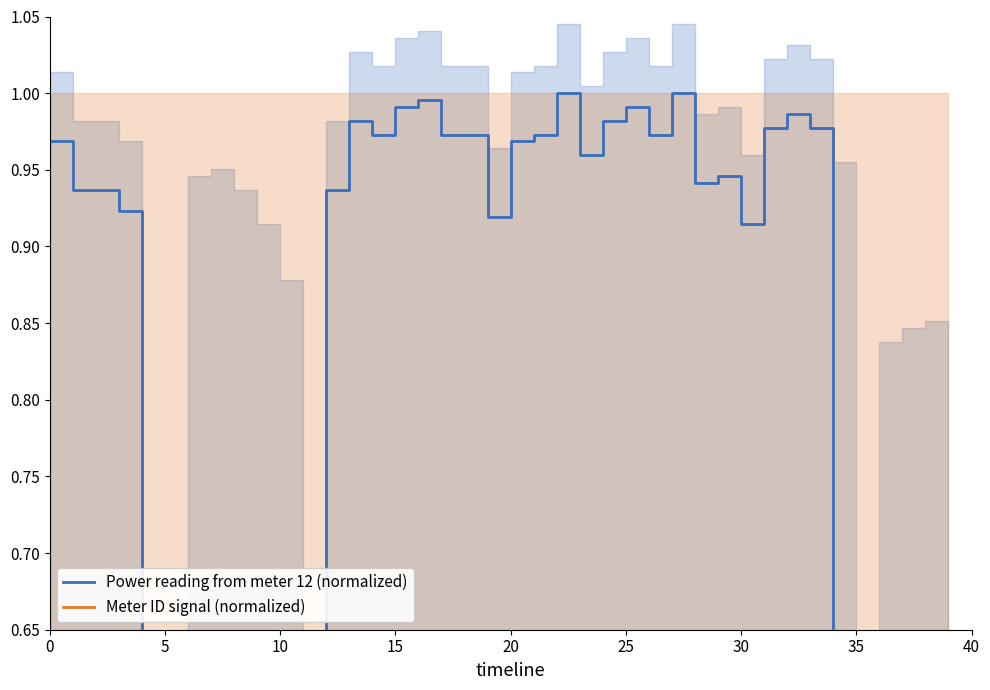

True or false: Meter ID signal (normalized) and Power reading from meter 12 (normalized) cross at least once.

True